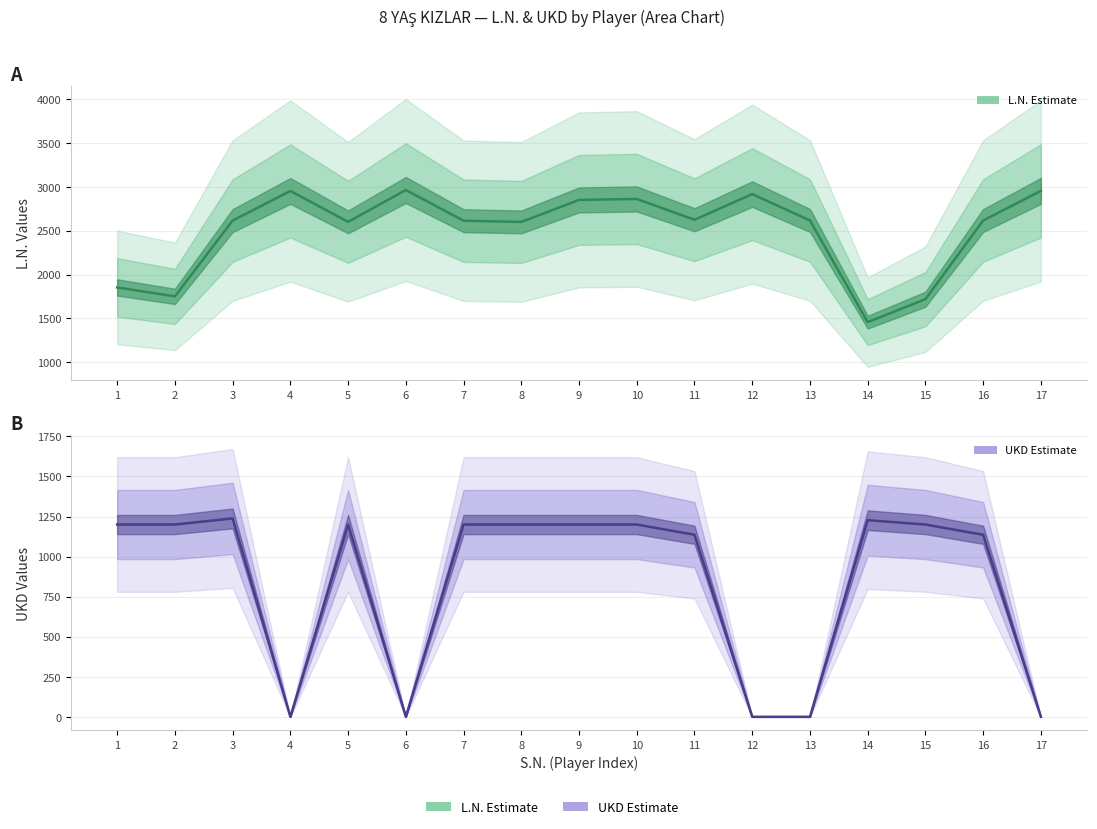

What is the total value across all series at 13?

2617